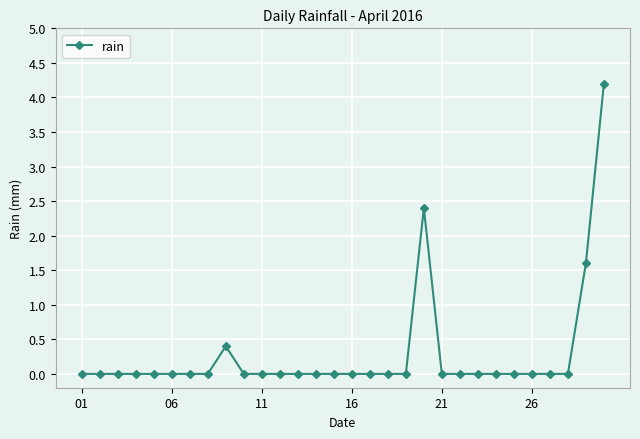

What is the sum of all values?

8.6